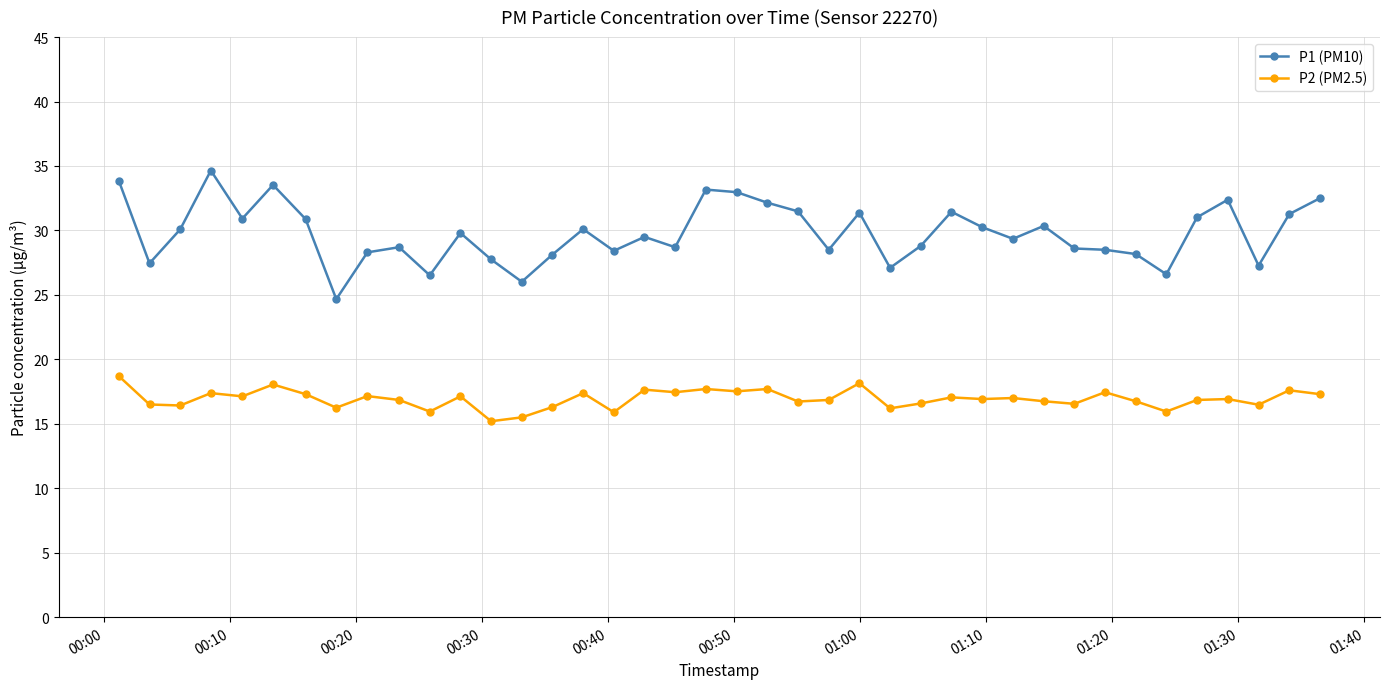

True or false: P1 (PM10) has more than 2 points higher than both neighbors.

True